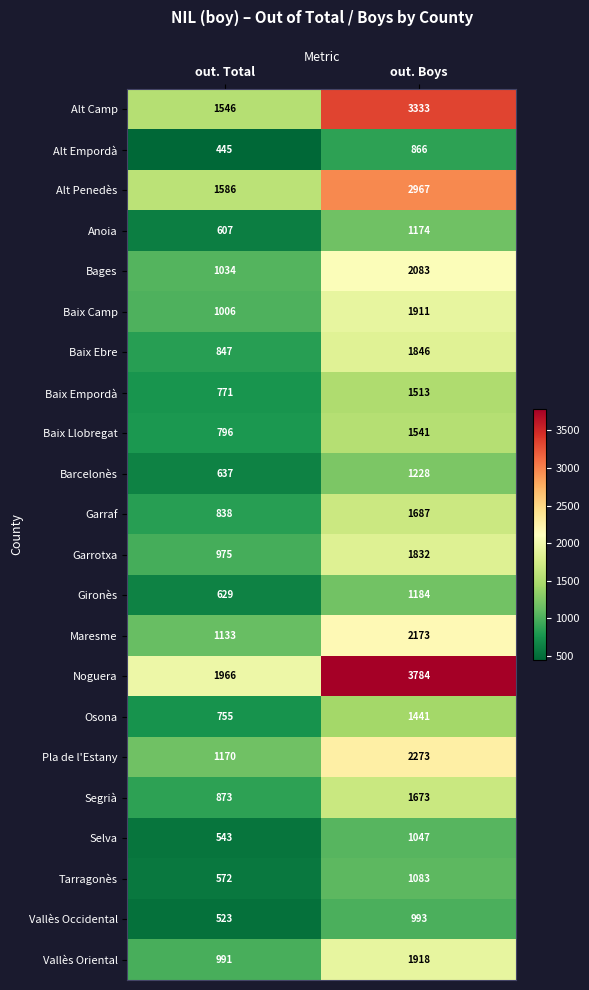

Which series has the largest total across all categories?

Noguera